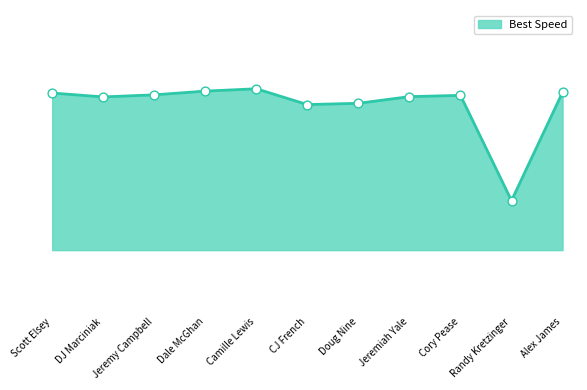

Which has a higher value, Cory Pease or CJ French?

Cory Pease